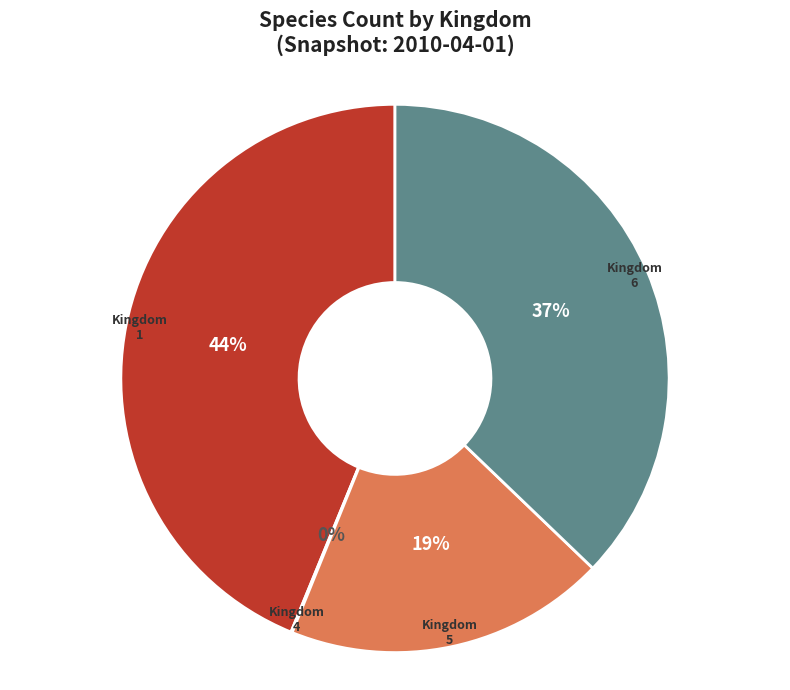

What percentage is the Kingdom 5 slice, to the nearest percent?

19%